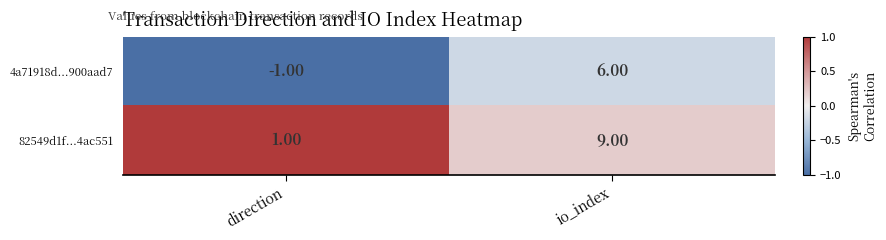

At which label is 4a71918d...900aad7 closest to 2?

direction